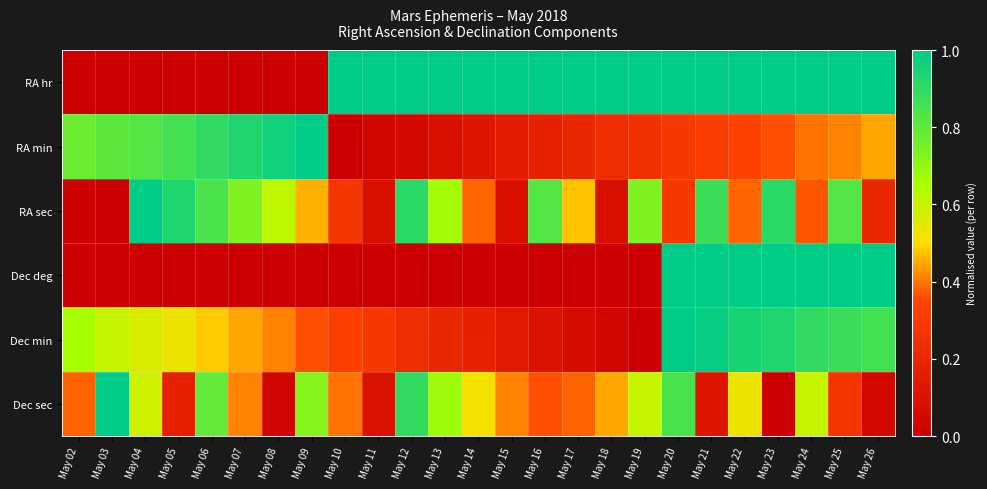

Which series has the largest total across all categories?

RA hr